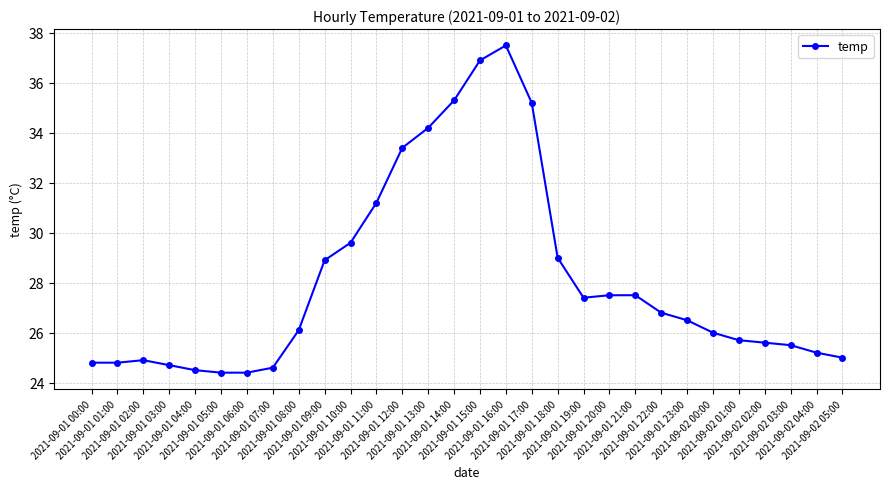

At which label is the value closest to 30?

2021-09-01 10:00